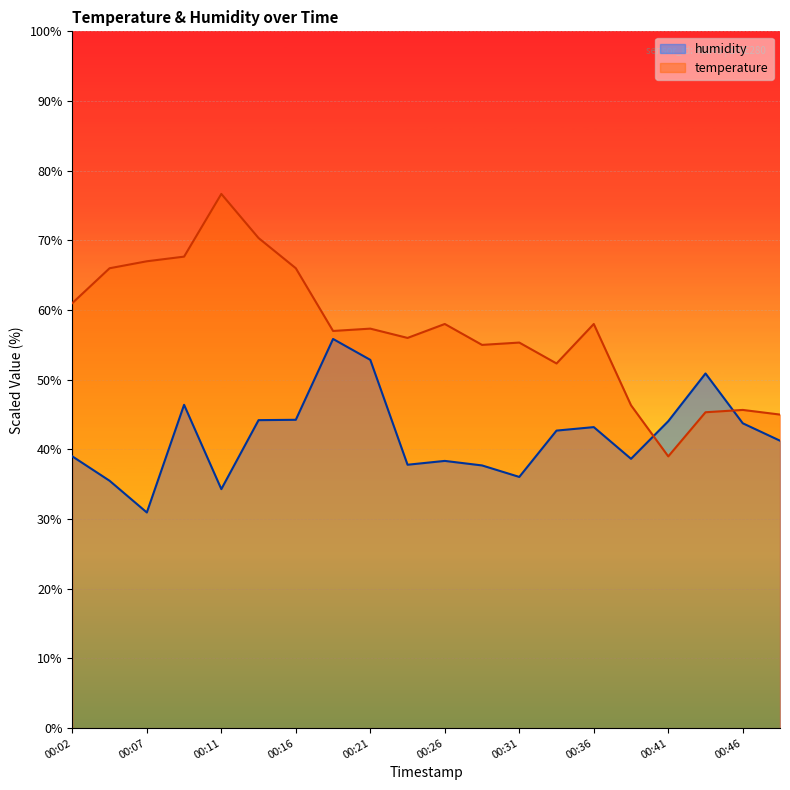

What is the difference between the maximum and minimum values in the temperature series?

37.7